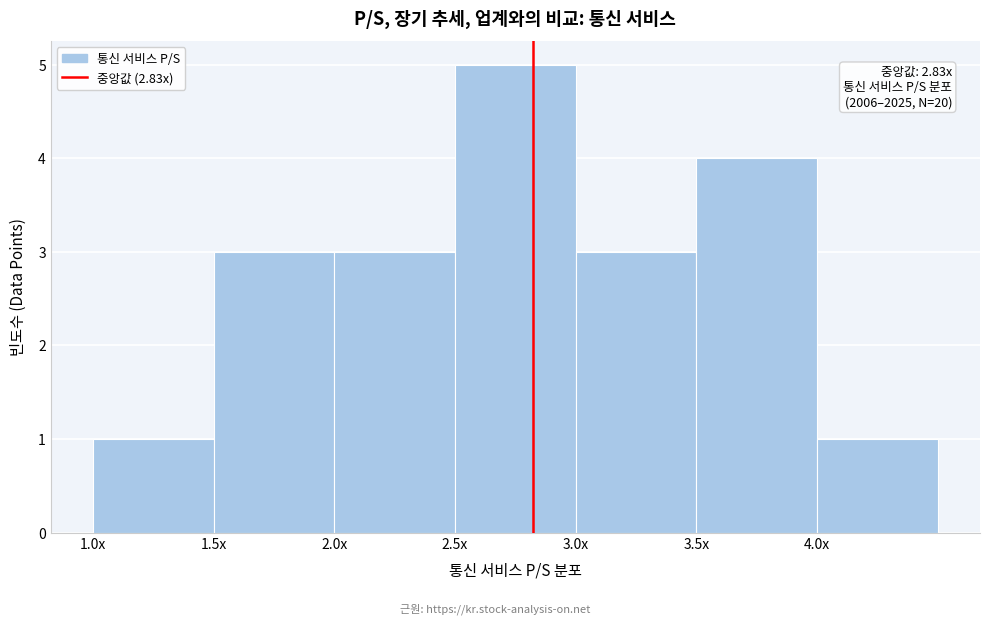

Reading left to right, what are all the values shown in this chart?

1	3	3	5	3	4	1